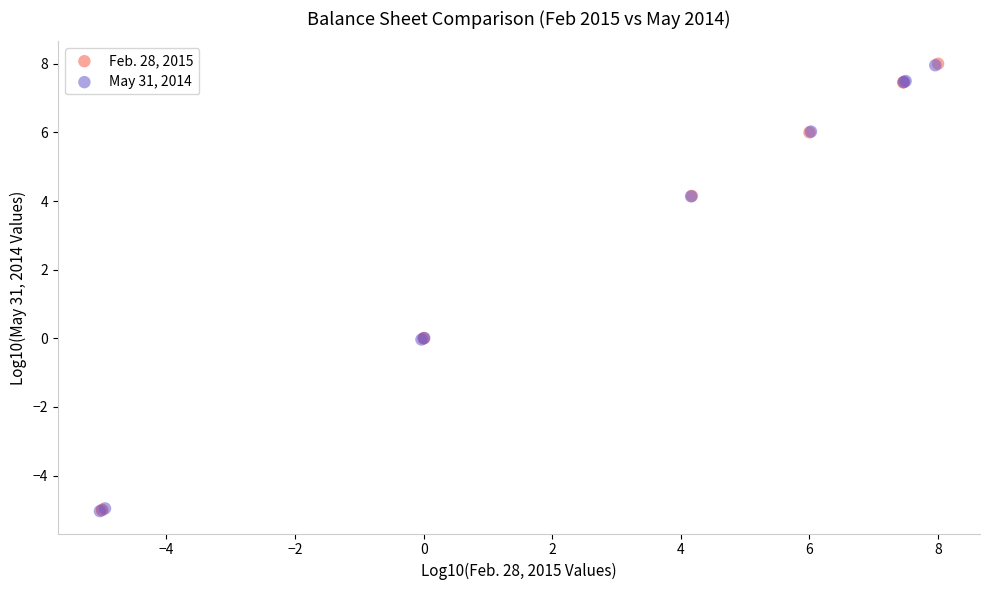

What are all the series names shown in the legend?

Feb. 28, 2015, May 31, 2014